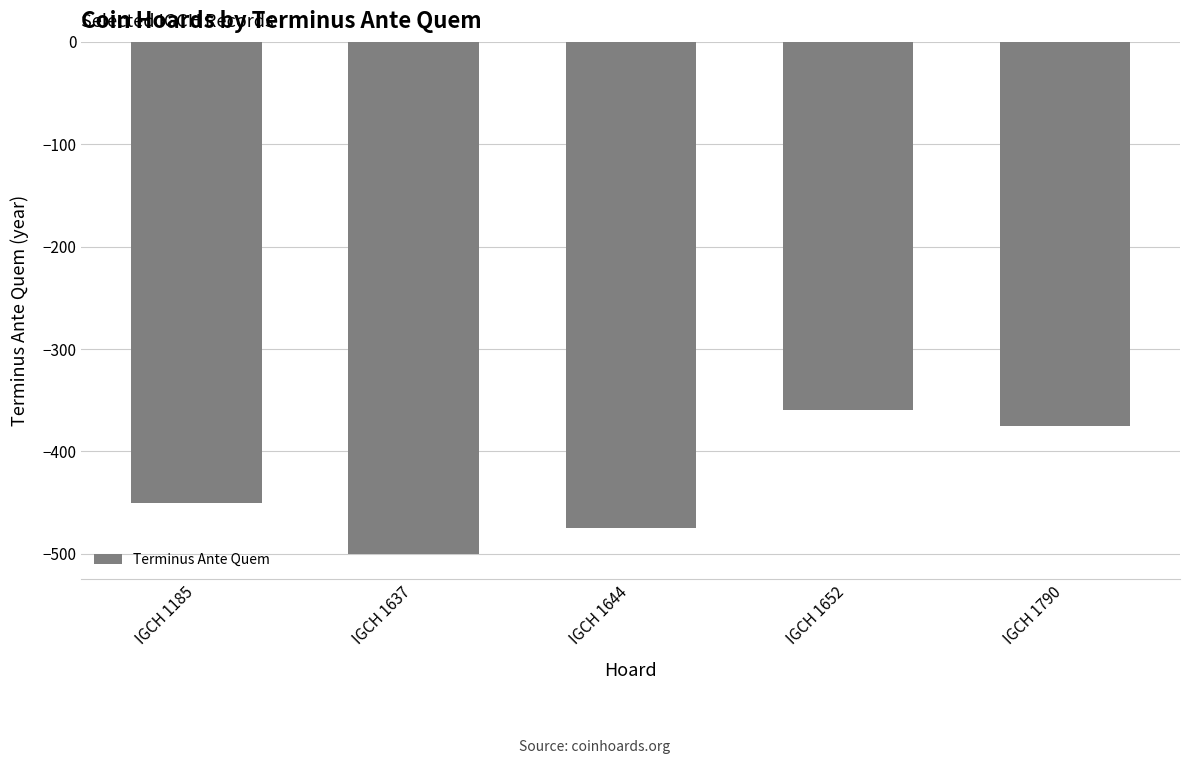

Rank the categories by value from lowest to highest.

IGCH 1637, IGCH 1644, IGCH 1185, IGCH 1790, IGCH 1652